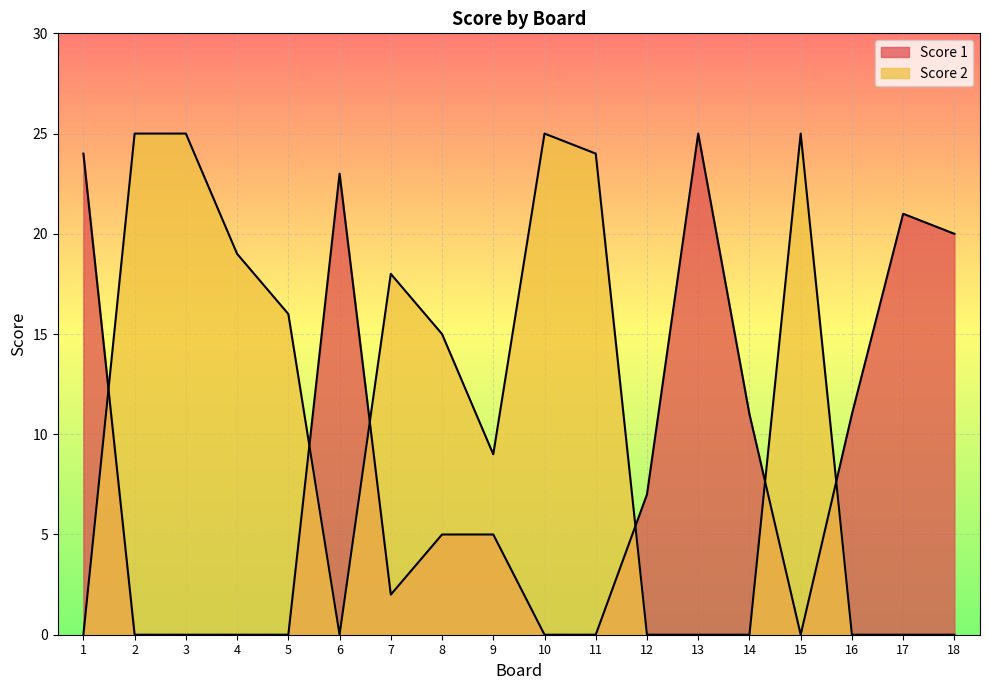

Rank the categories by Score 2 value from lowest to highest.

1, 6, 12, 13, 14, 16, 17, 18, 9, 8, 5, 7, 4, 11, 2, 3, 10, 15